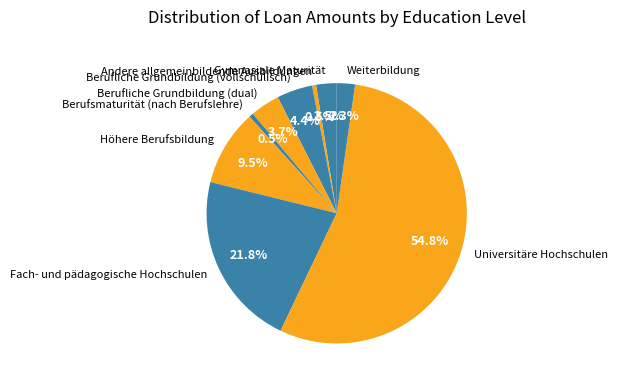

Does any single category account for the majority?

Yes